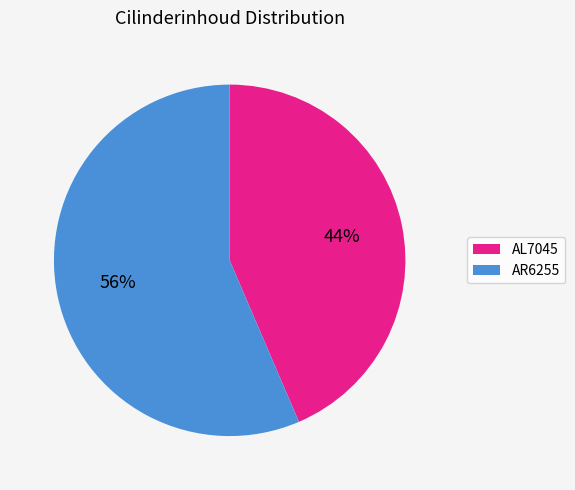

Do AR6255 and AL7045 together represent more than half of the pie?

Yes